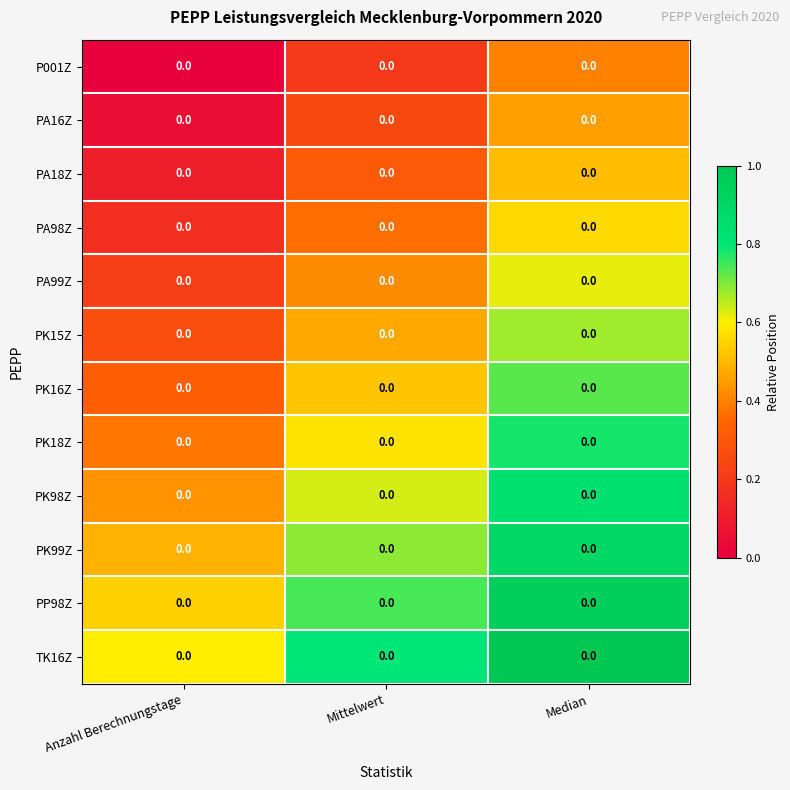

Is the value of PK16Z at Median greater than the value of P001Z at Anzahl Berechnungstage?

Yes